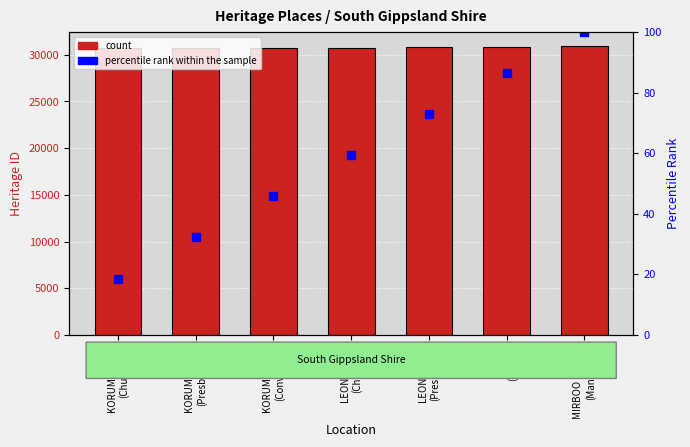

Where does the data first go above 30764?

LEONGATHA
(Presbytery)